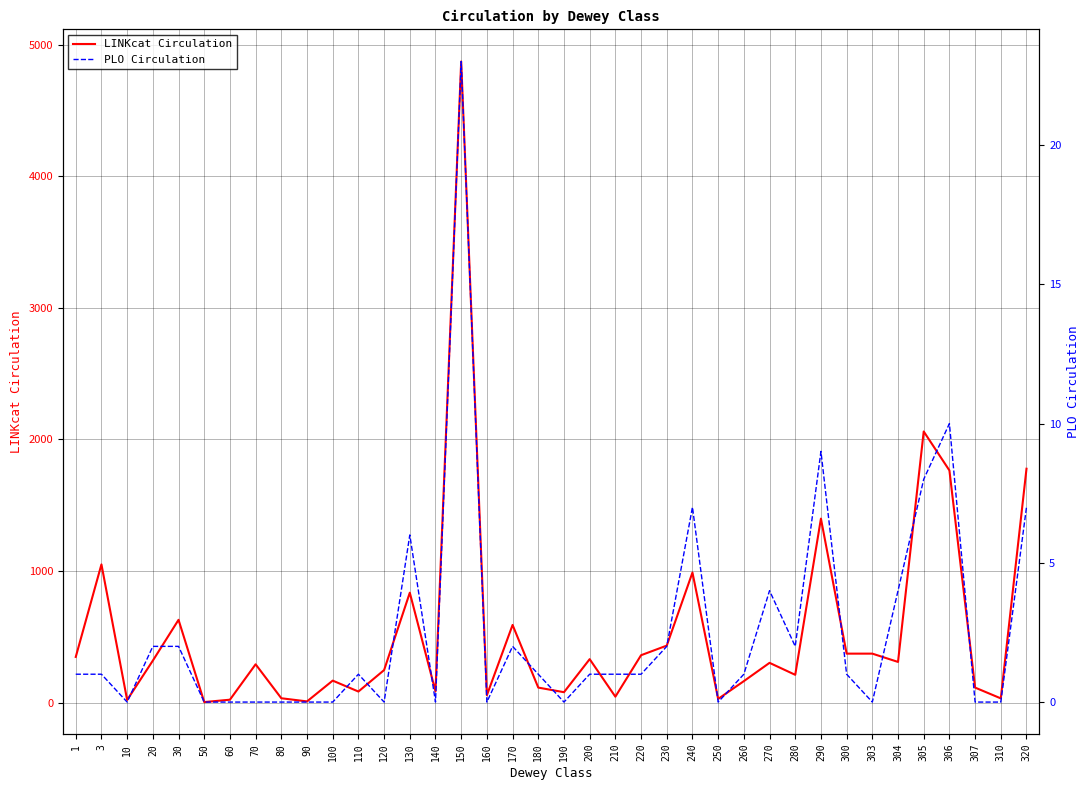

What is the approximate value of PLO Circulation at 304?

4